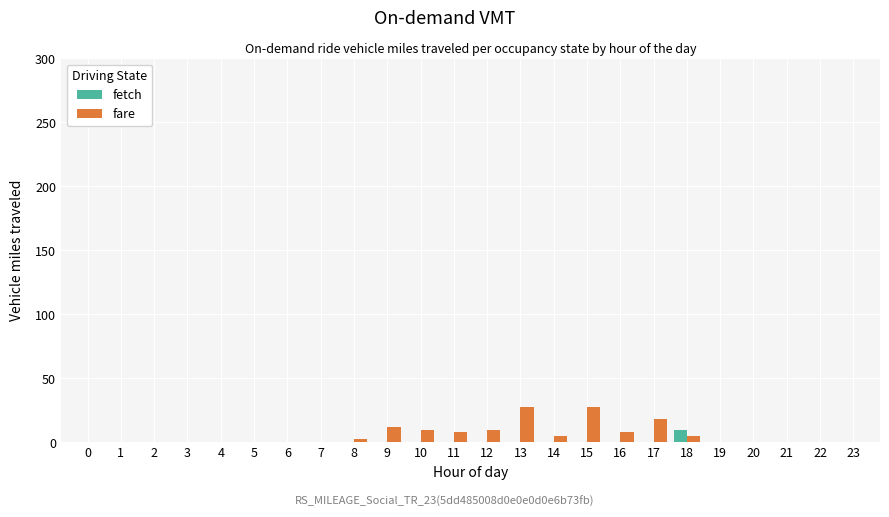

The fare series shows 0 at 1. True or false?

True